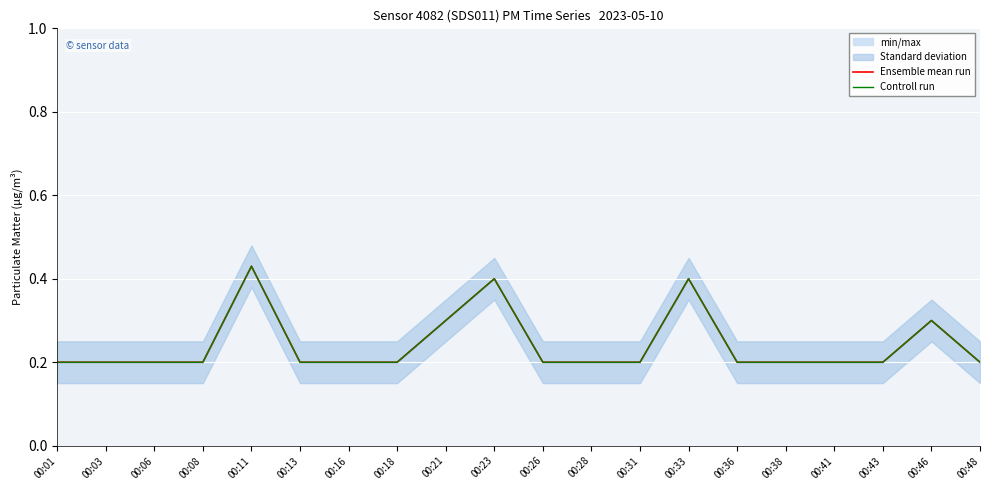

At which label does Controll run reach its peak?

00:11